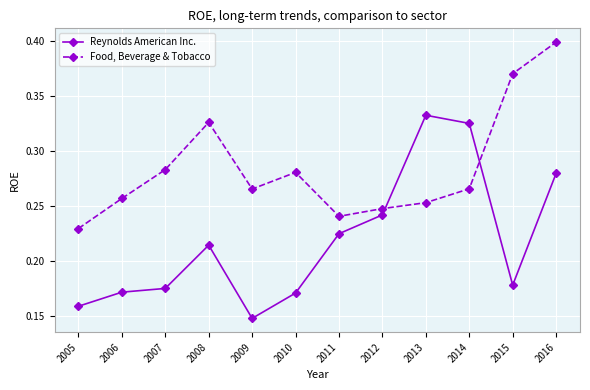

Where is Reynolds American Inc. nearest to the value 0?

2009